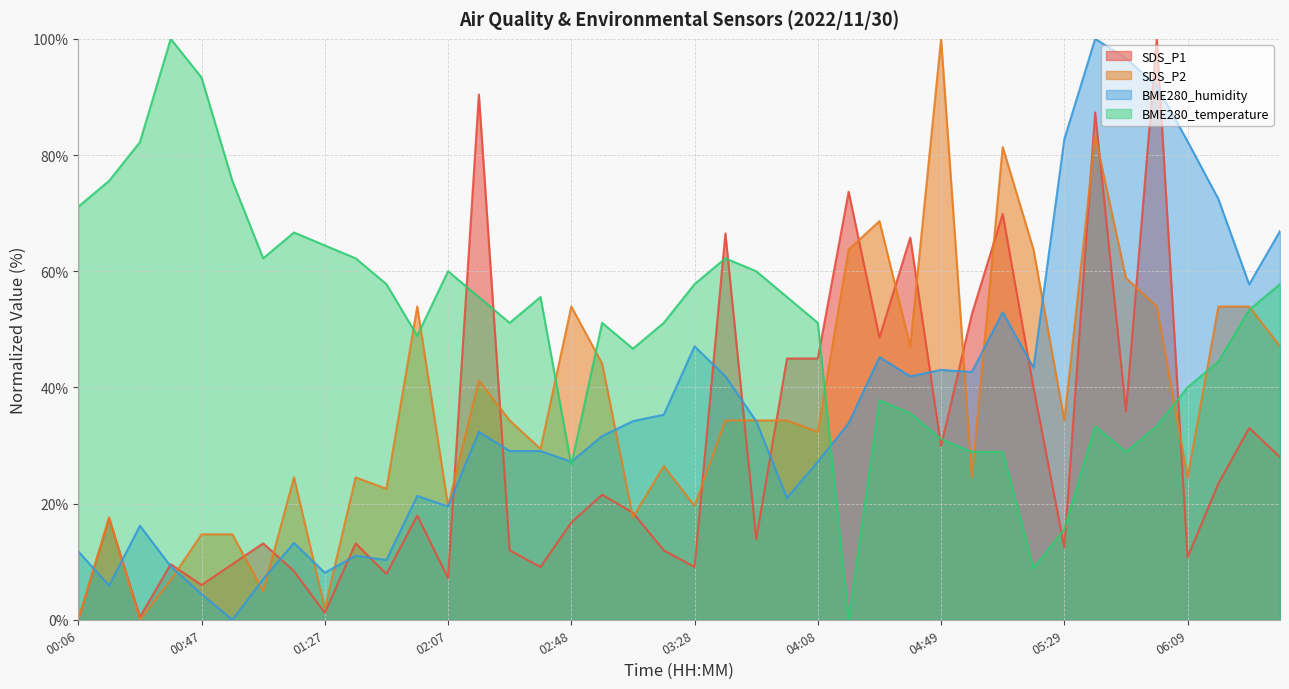

How many interior local peaks does the SDS_P1 series have?

14